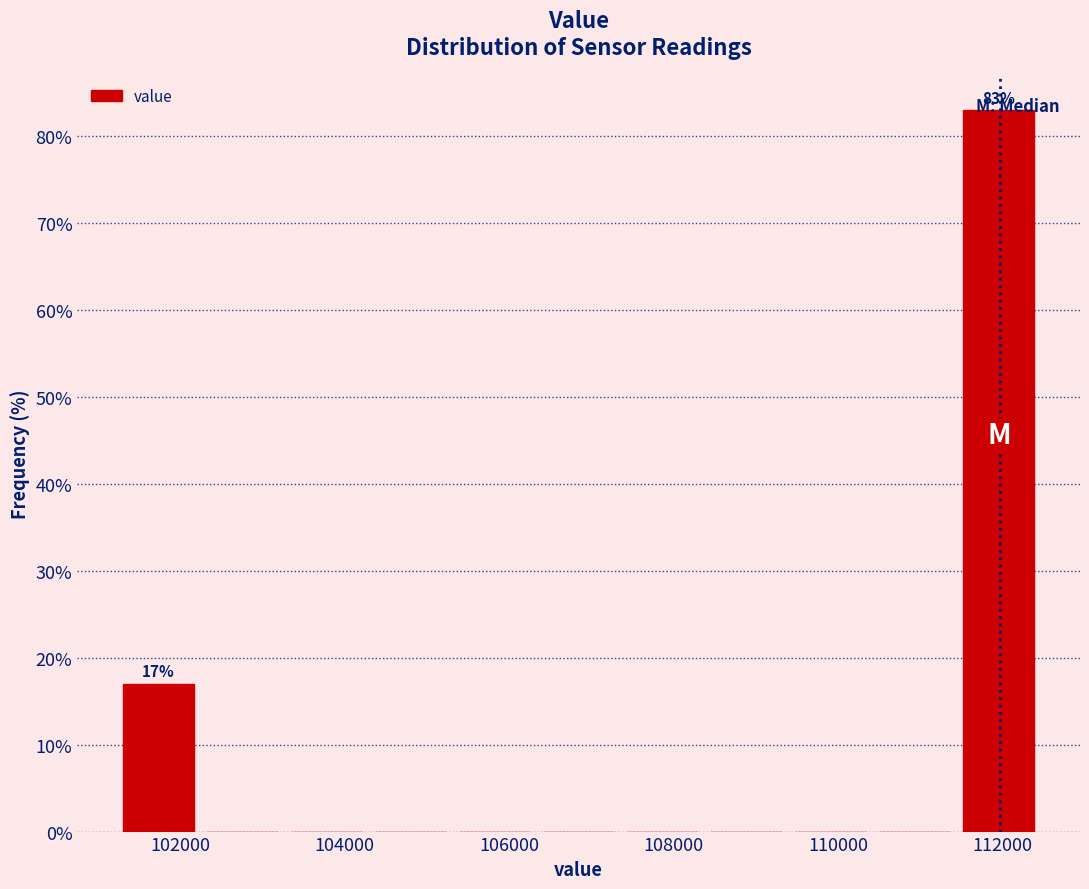

Over which range of the x-axis is the bar tallest?

111400 to 112400